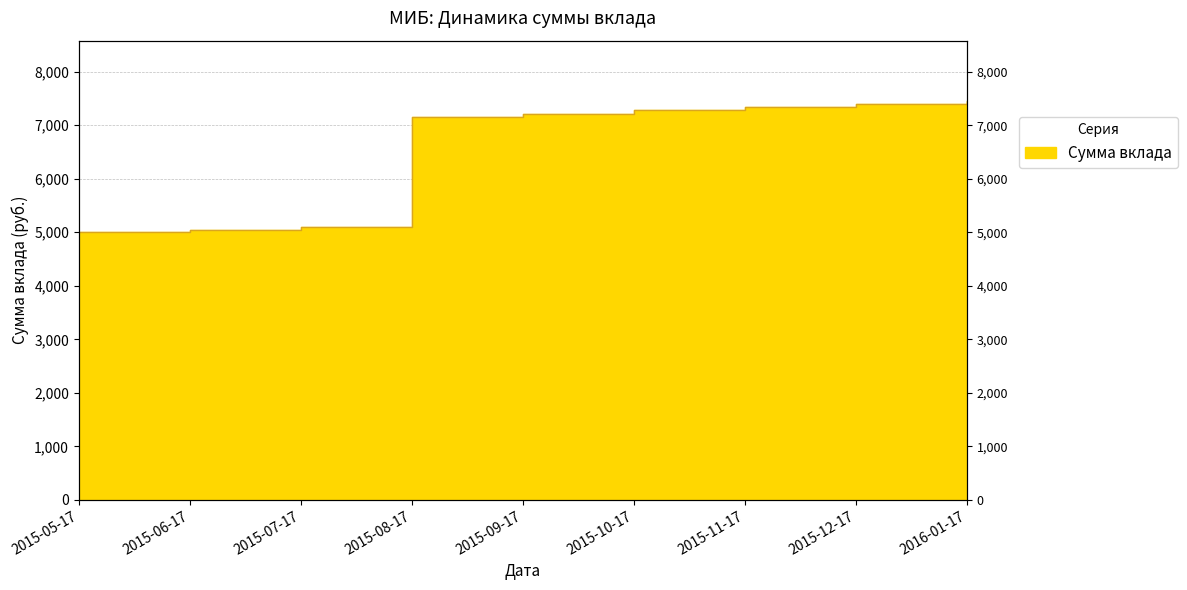

What is the minimum value shown in the chart?

5000.0